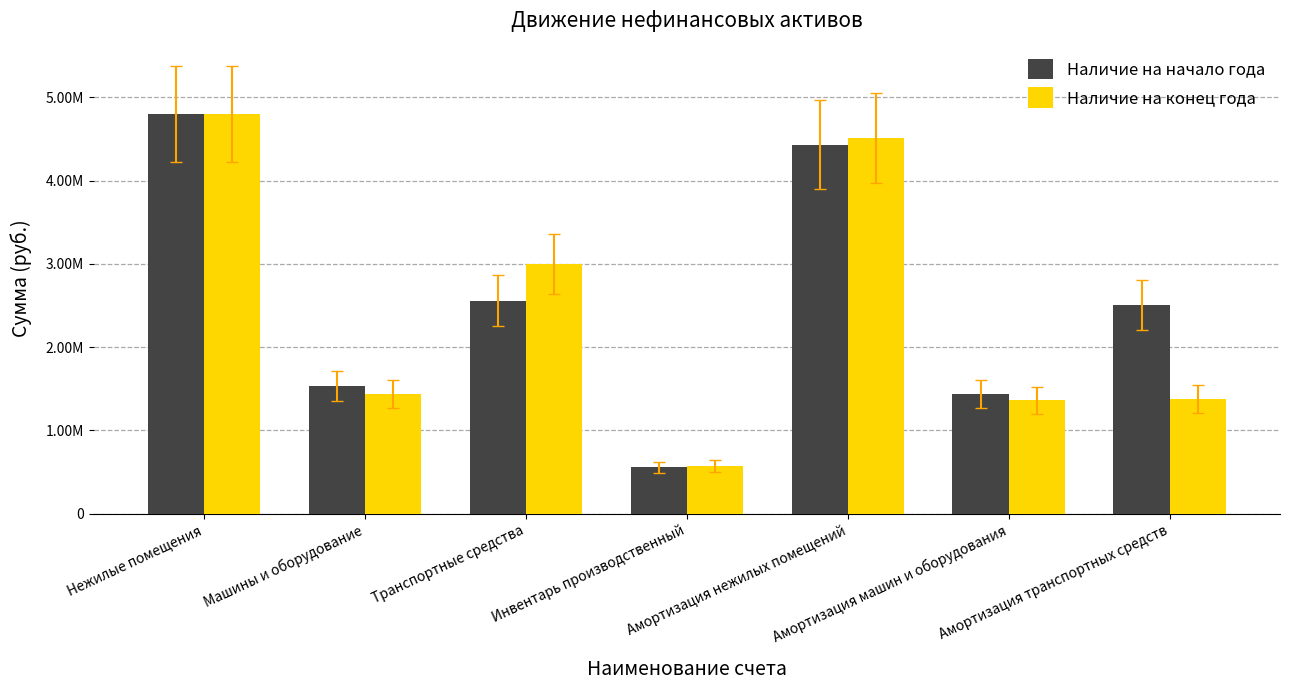

What is the value of the Наличие на конец года bar at the 1st from the left?

4800865.2